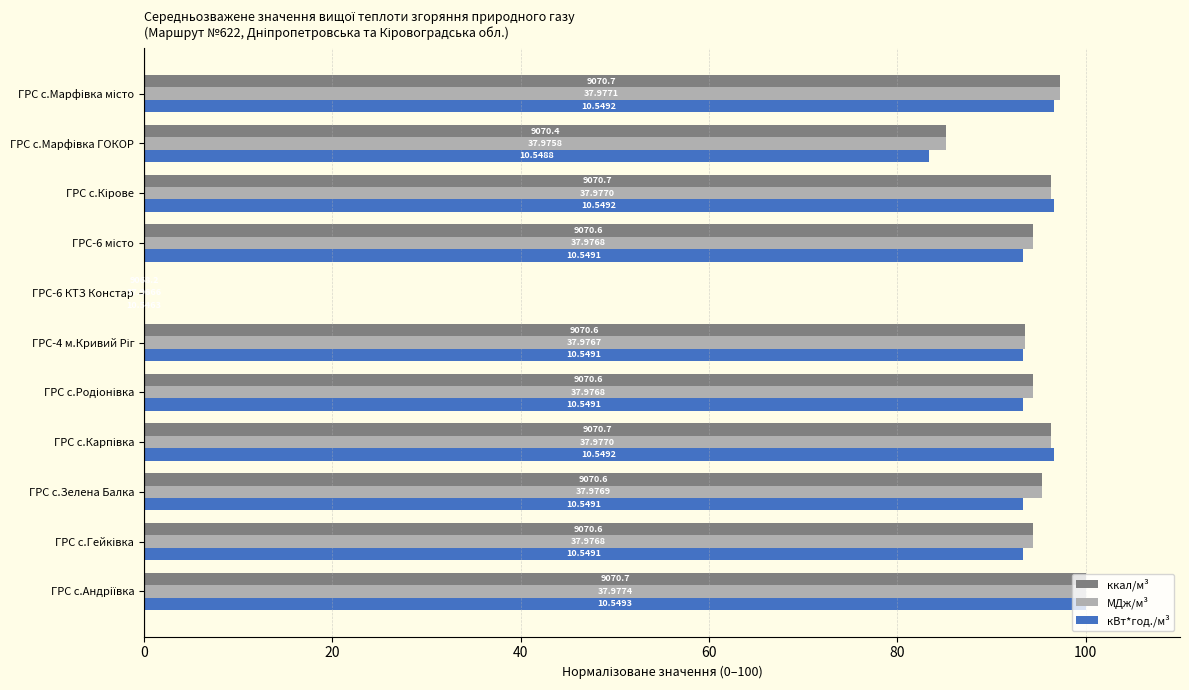

Reading right to left, list all the values displayed in this chart.

ккал/м³: 97.2	85.2	96.3	94.4	0.0	93.5	94.4	96.3	95.4	94.4	100.0
МДж/м³: 97.2	85.2	96.3	94.4	0.0	93.5	94.4	96.3	95.4	94.4	100.0
кВт*год./м³: 96.7	83.3	96.7	93.3	0.0	93.3	93.3	96.7	93.3	93.3	100.0